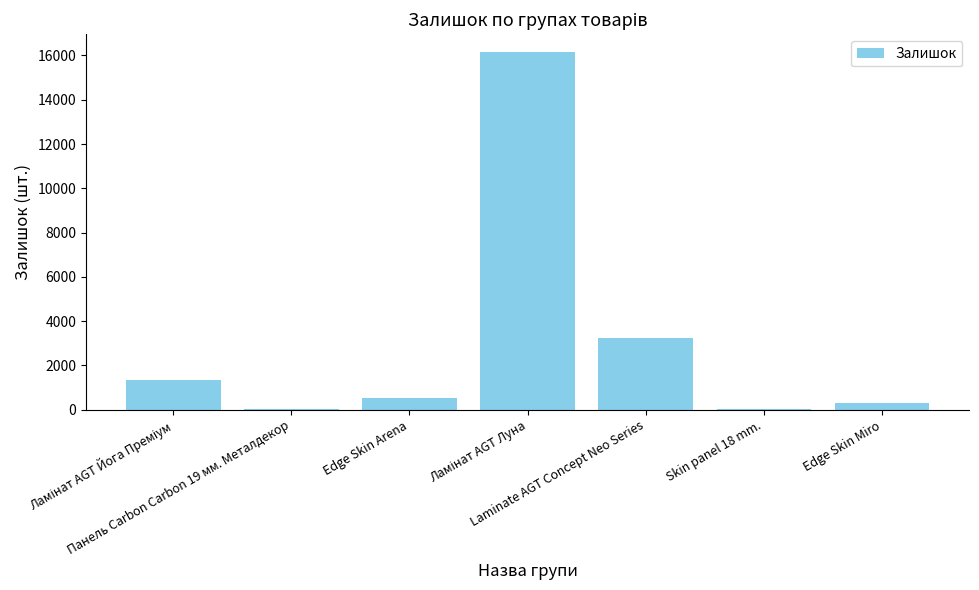

What is the sum of all values?

21631